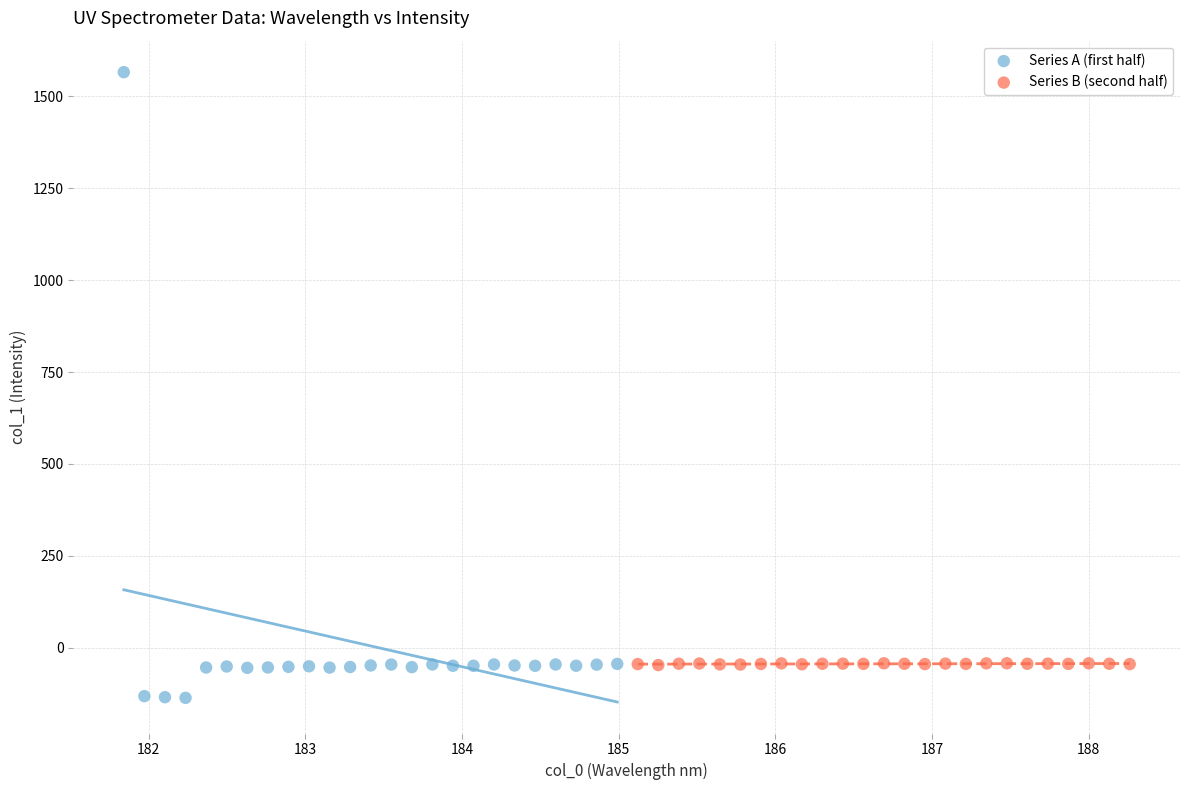

Which series has the largest Y range (max minus min)?

Series A (first half)